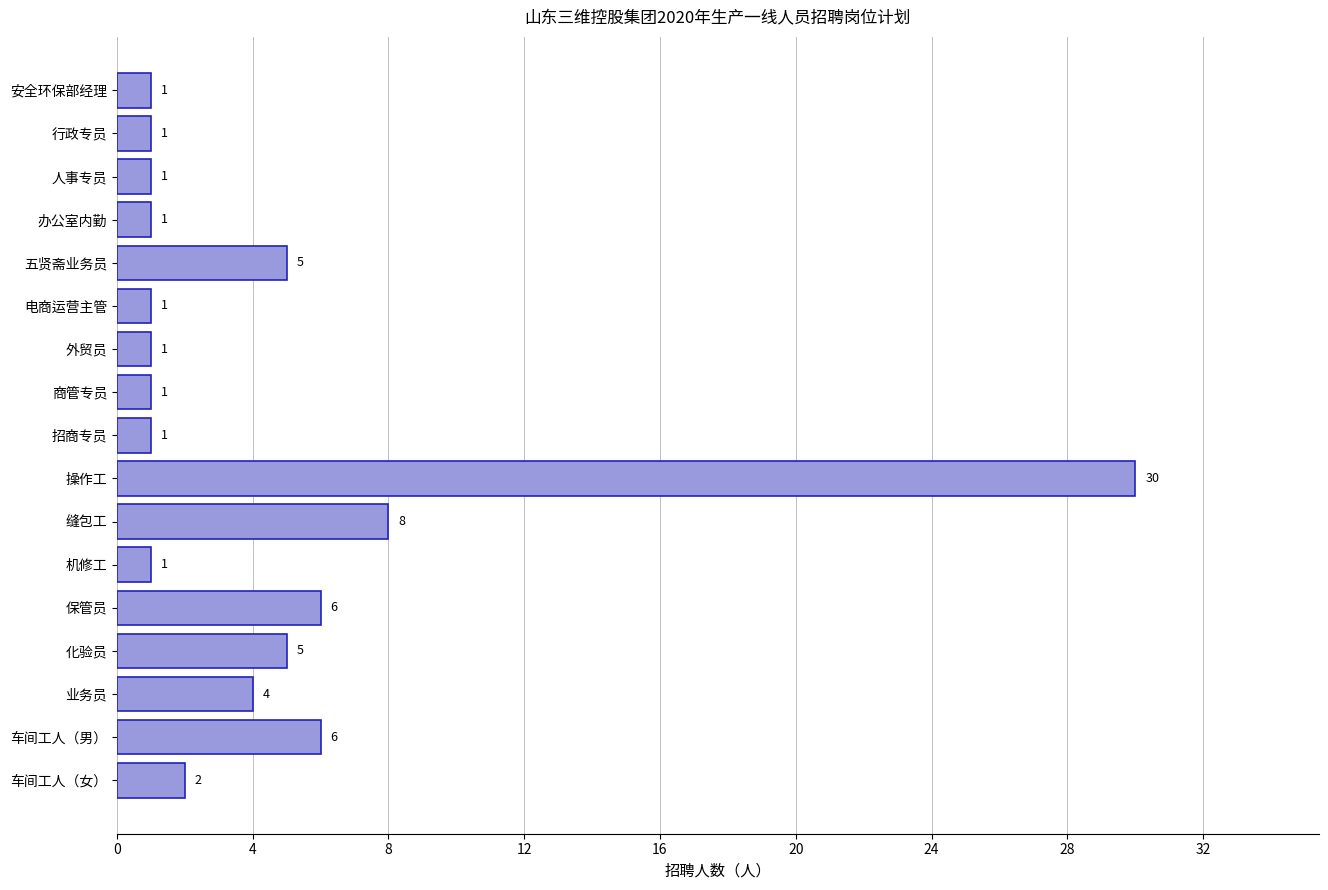

What is the change in value from 操作工 to 车间工人（男）?

-24